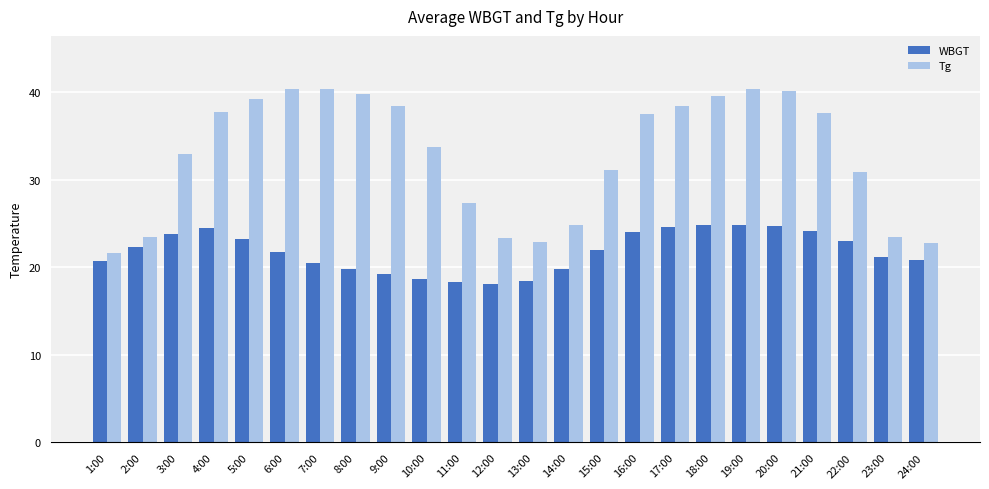

Rank the series by their maximum value, from lowest to highest.

WBGT, Tg